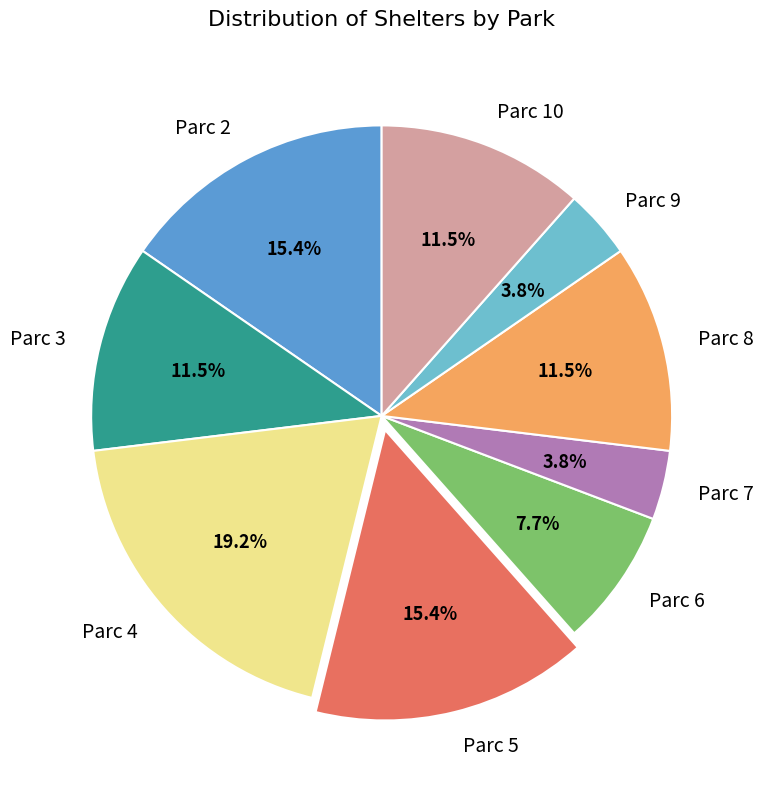

Approximately how many times larger is the value at Parc 9 compared to Parc 6?

0.5